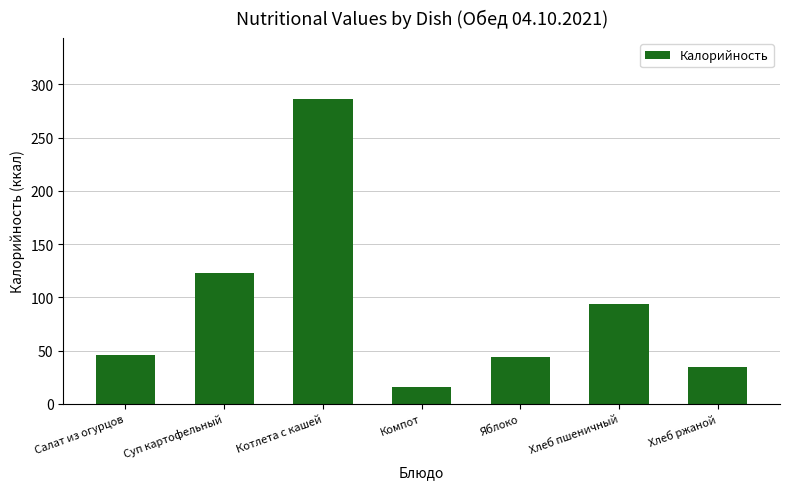

What is the label of the 5th bar from the left?

Яблоко